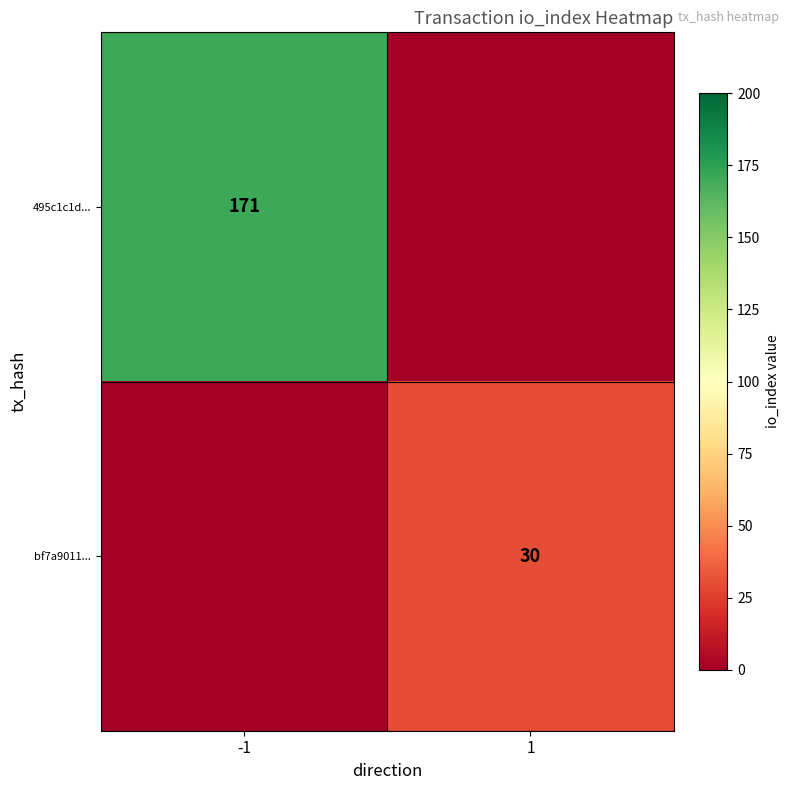

Is it true that bf7a9011... equals 48 at 1?

False